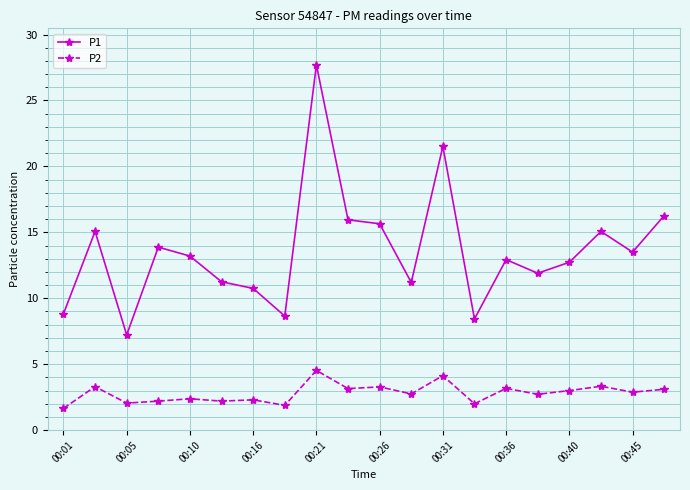

What is the difference between the maximum and second lowest values in the P1 series?

19.3